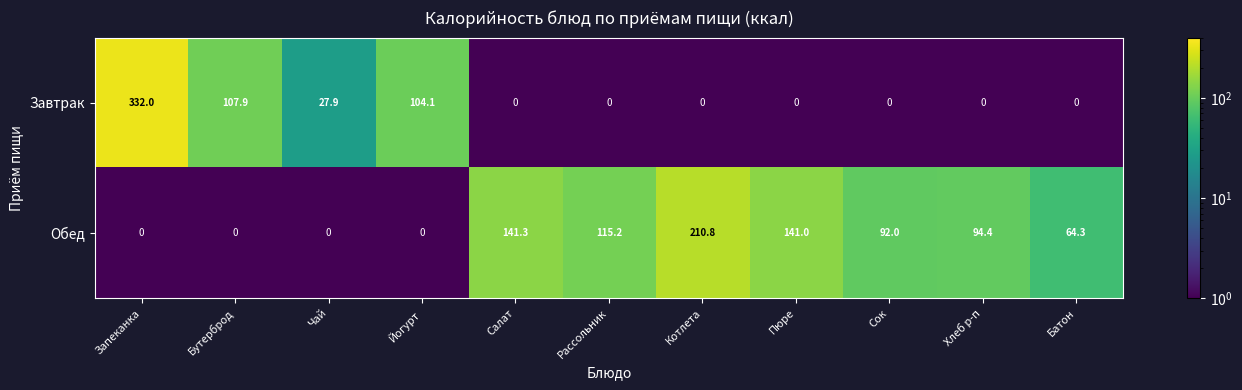

How many distinct data groups are displayed?

2